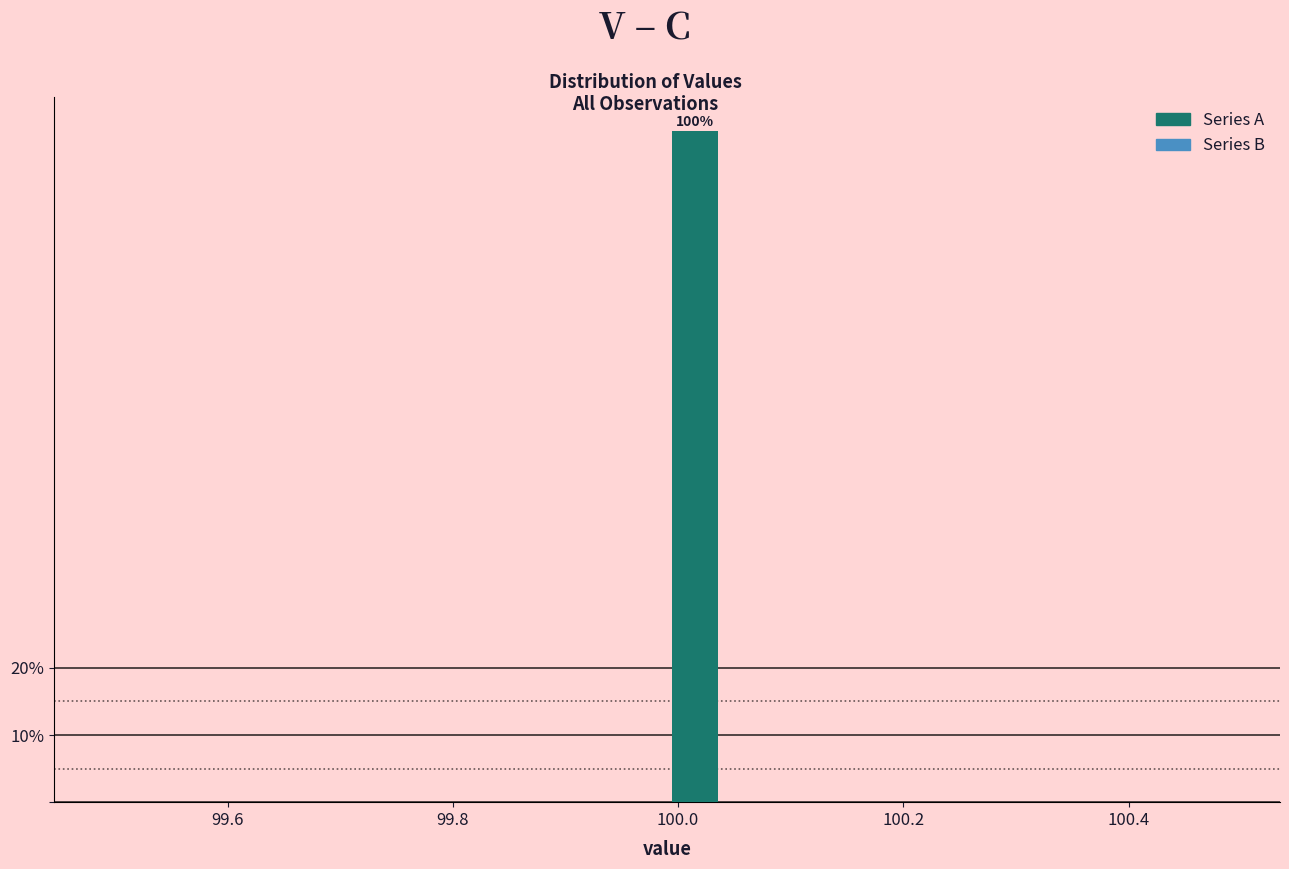

Read against the x-axis, roughly where is the centre of the tallest bar?

100.02